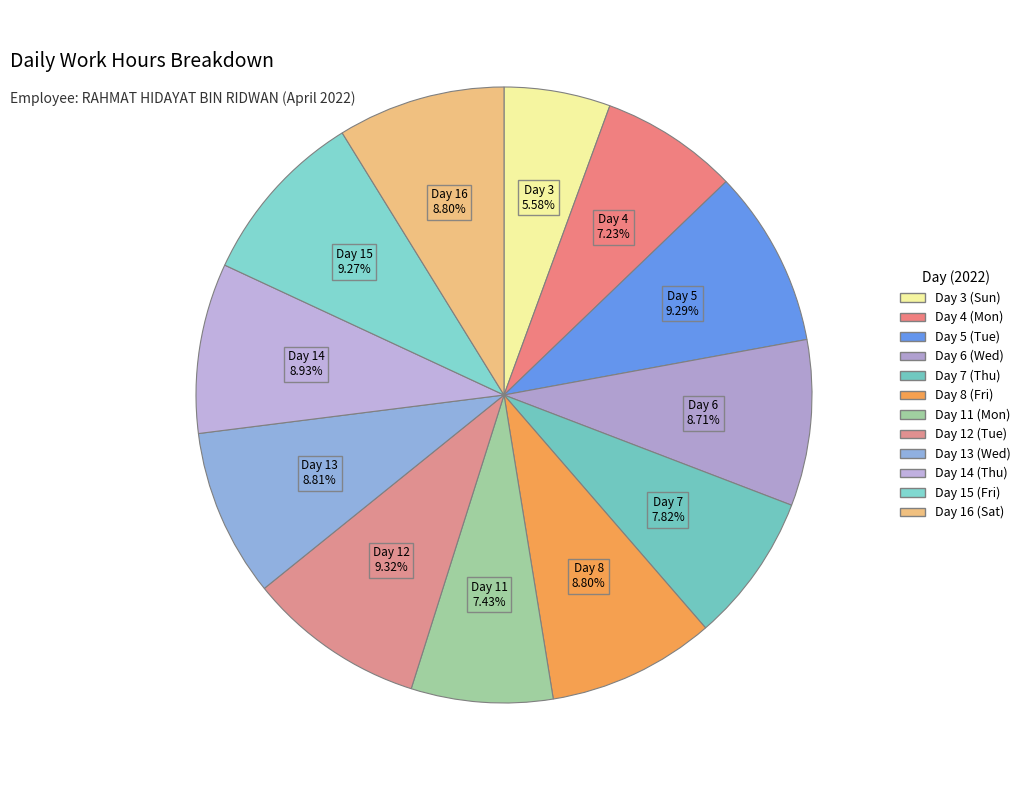

The Day 8 (Fri) slice represents 19% of the pie. True or false?

False